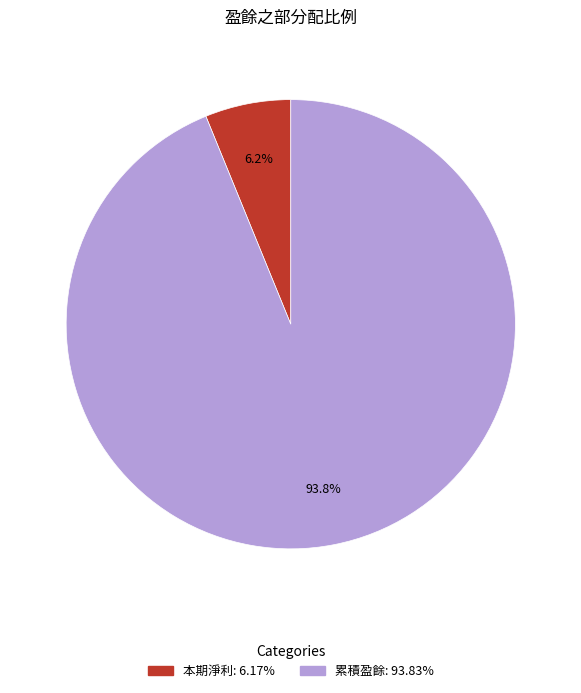

How many segments does this pie chart have?

2